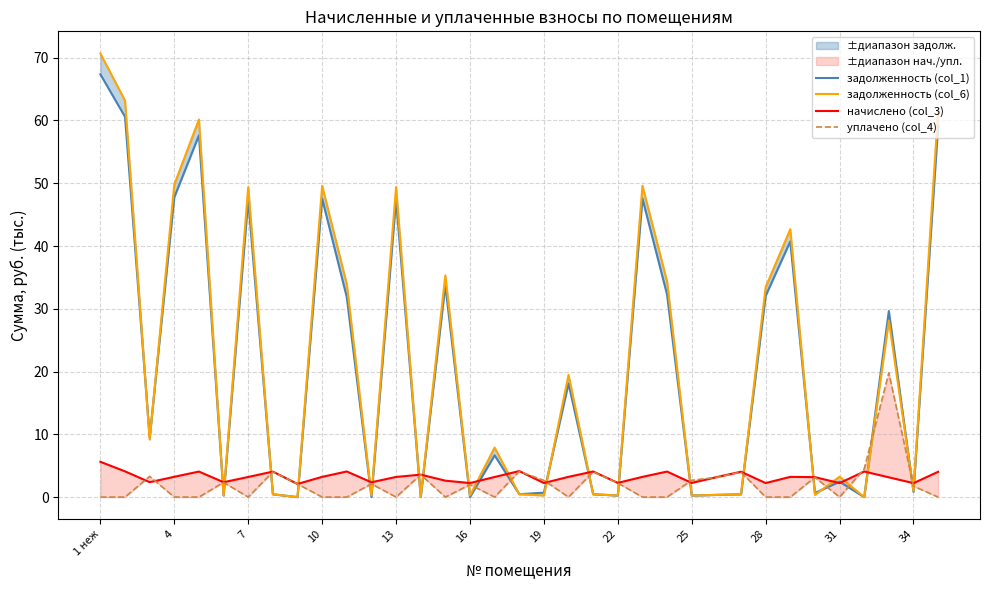

How many interior local valleys does the уплачено (col_4) series have?

6